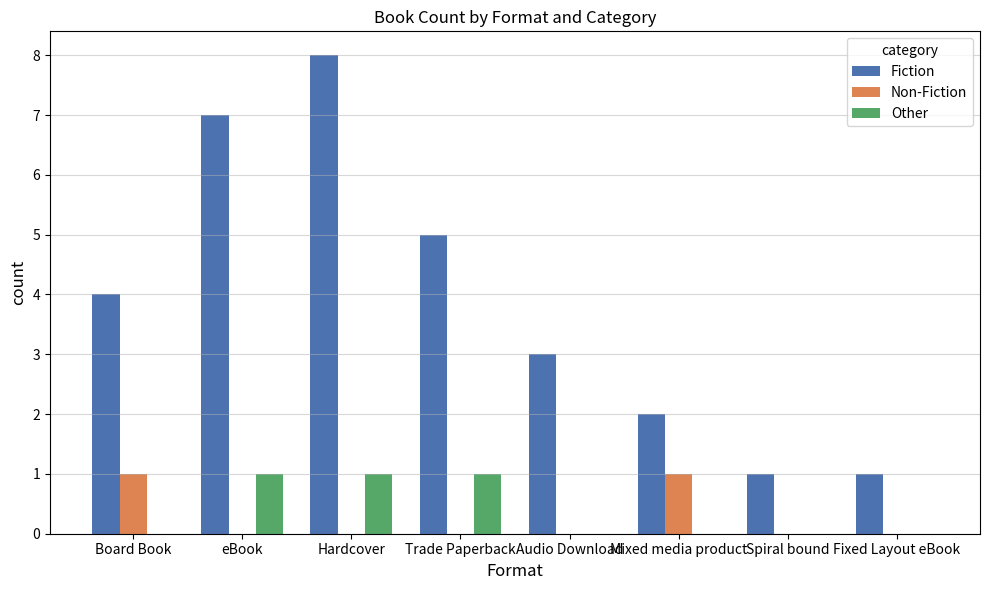

The value of Other at Audio Download is 0. True or false?

True